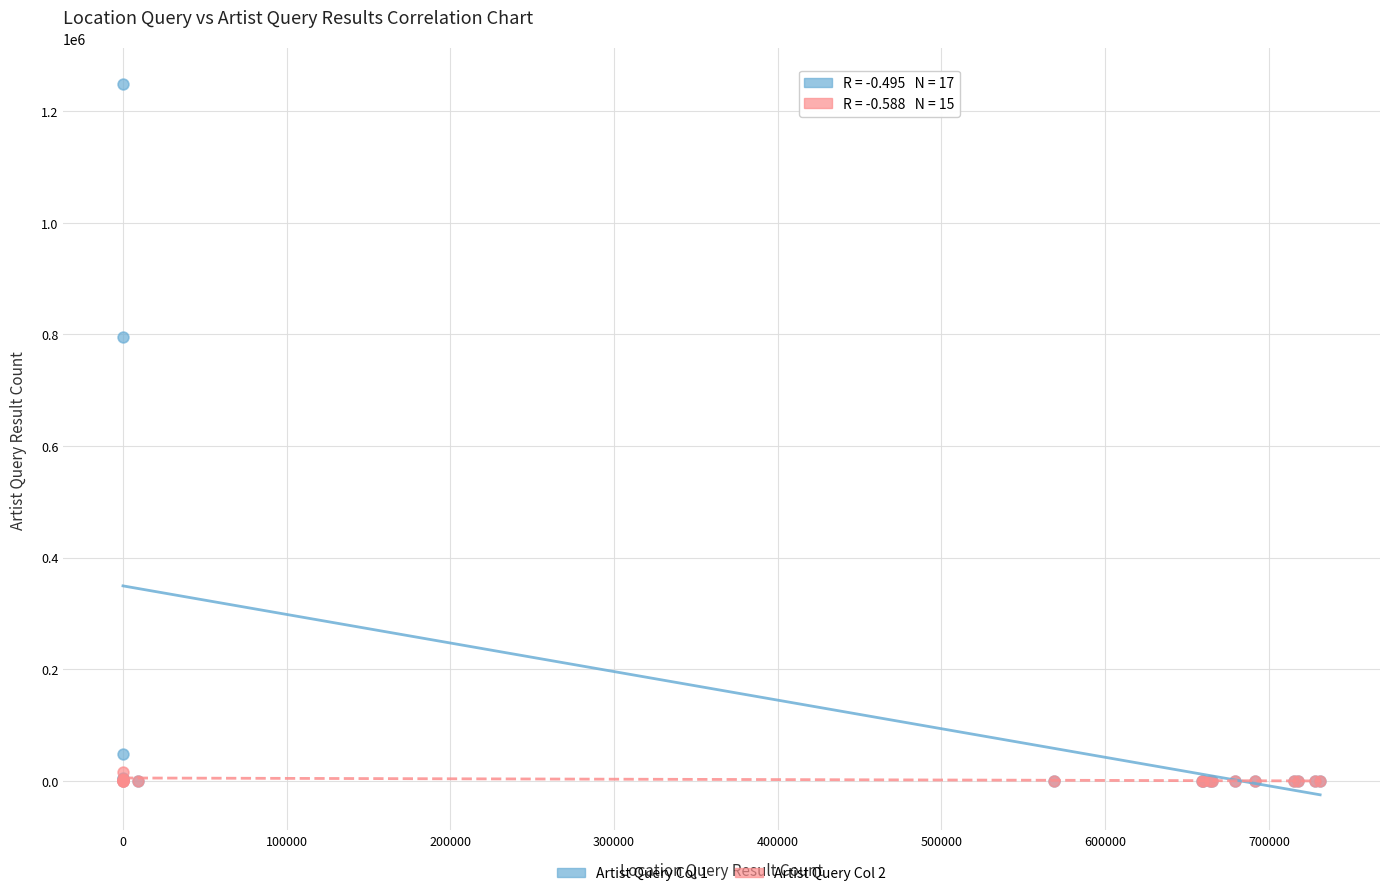

What are all the series names shown in the legend?

Artist Query Col 1, Artist Query Col 2